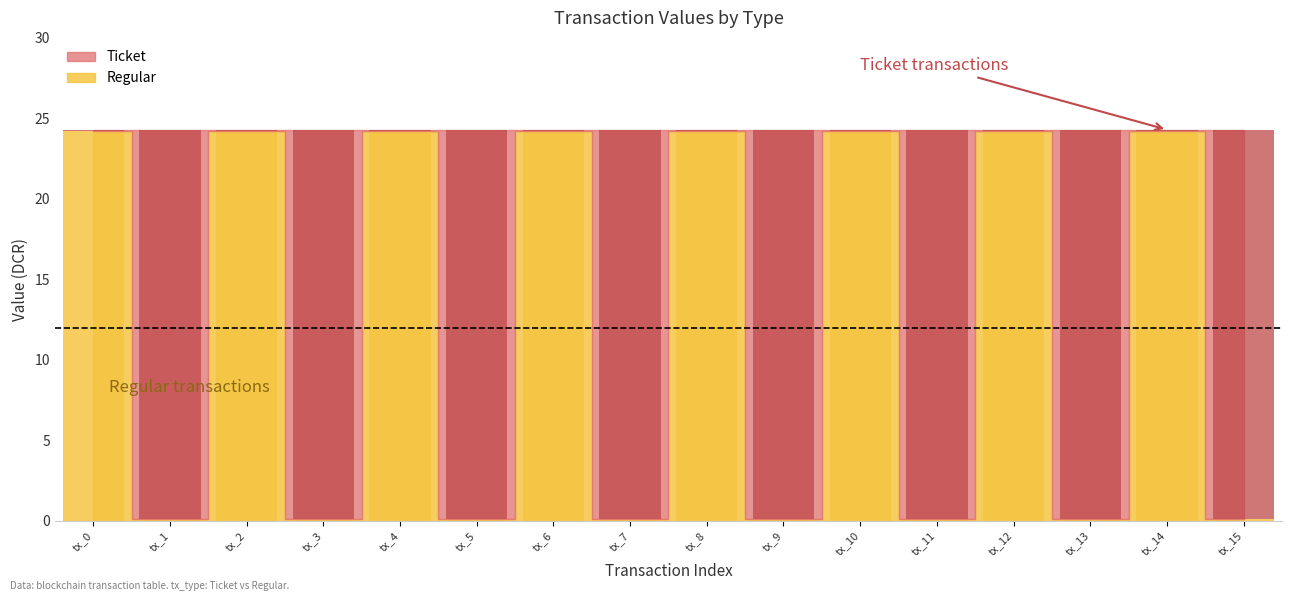

What are all the series names shown in the legend?

Ticket, Regular